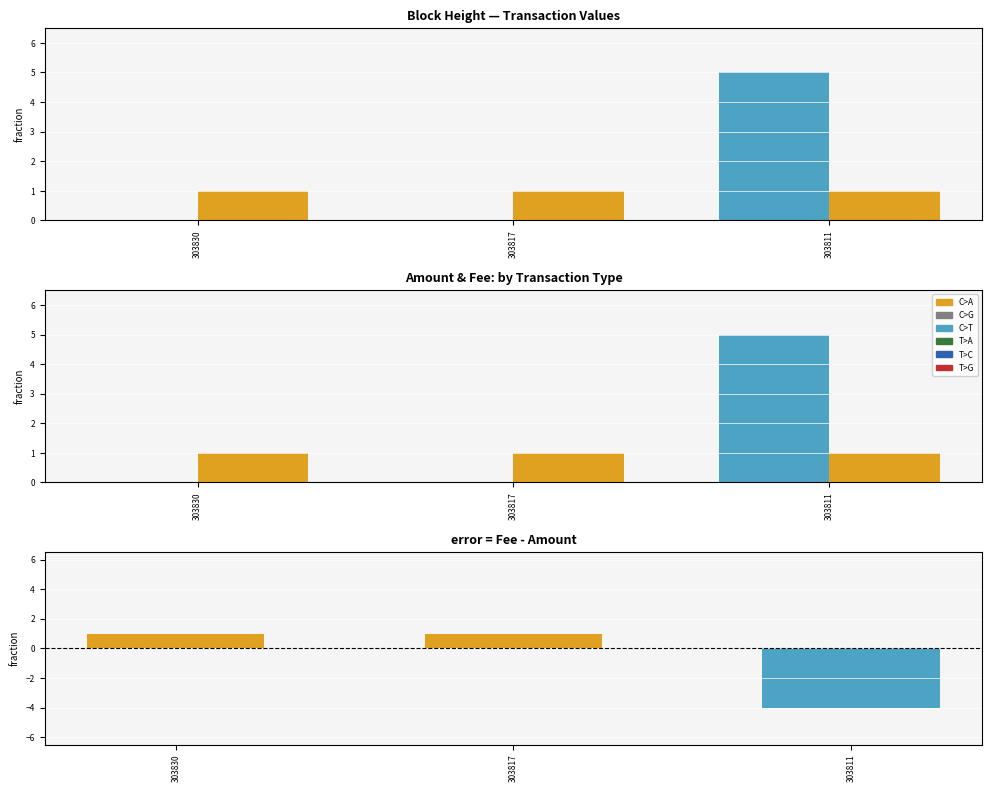

What is the value of the Fee - Amount bar at the 1st from the left?

1